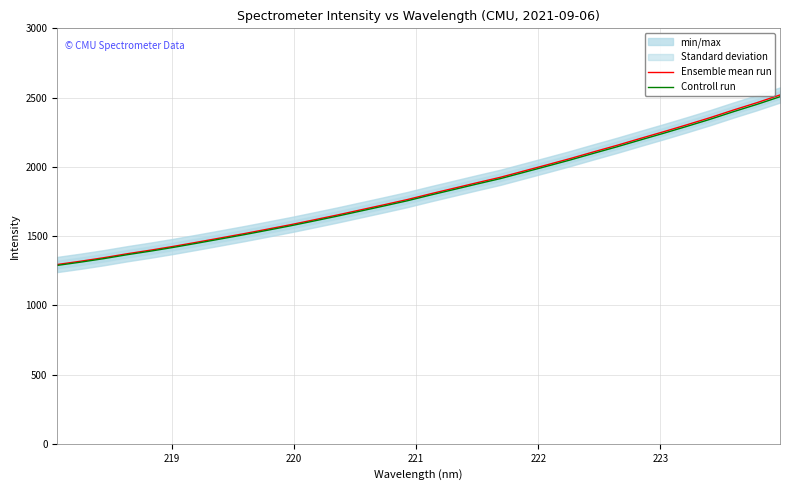

True or false: Ensemble mean run has more than 2 points higher than both neighbors.

False